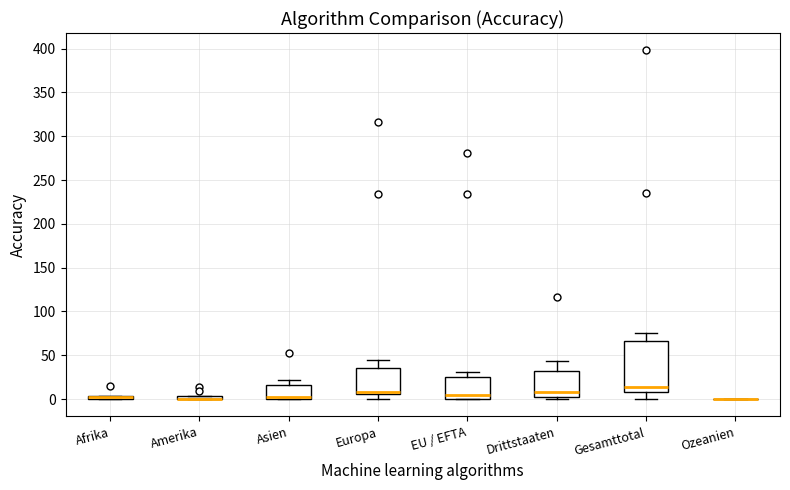

Which box is the tallest, from its lower edge to its upper edge?

Gesamttotal